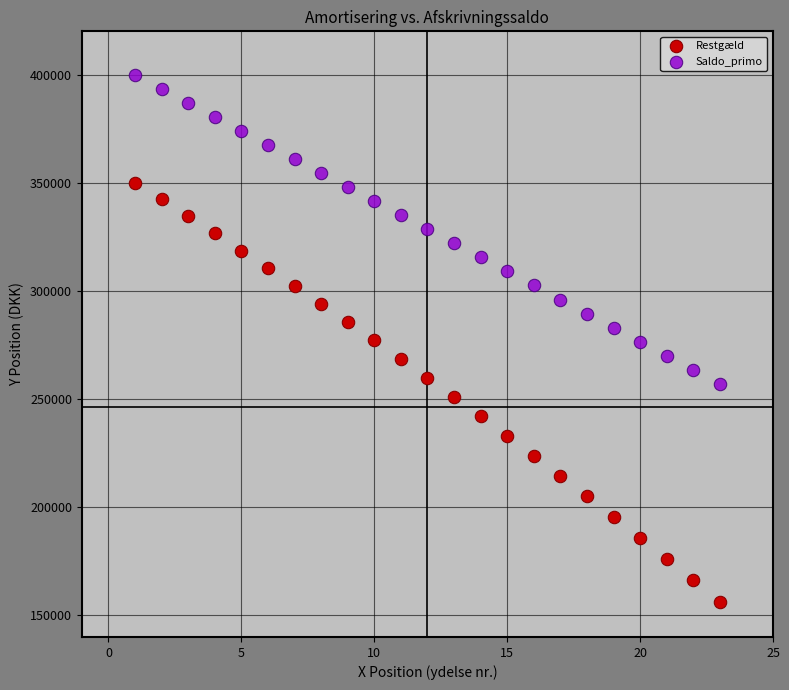

What are all the series names shown in the legend?

Restgæld, Saldo_primo